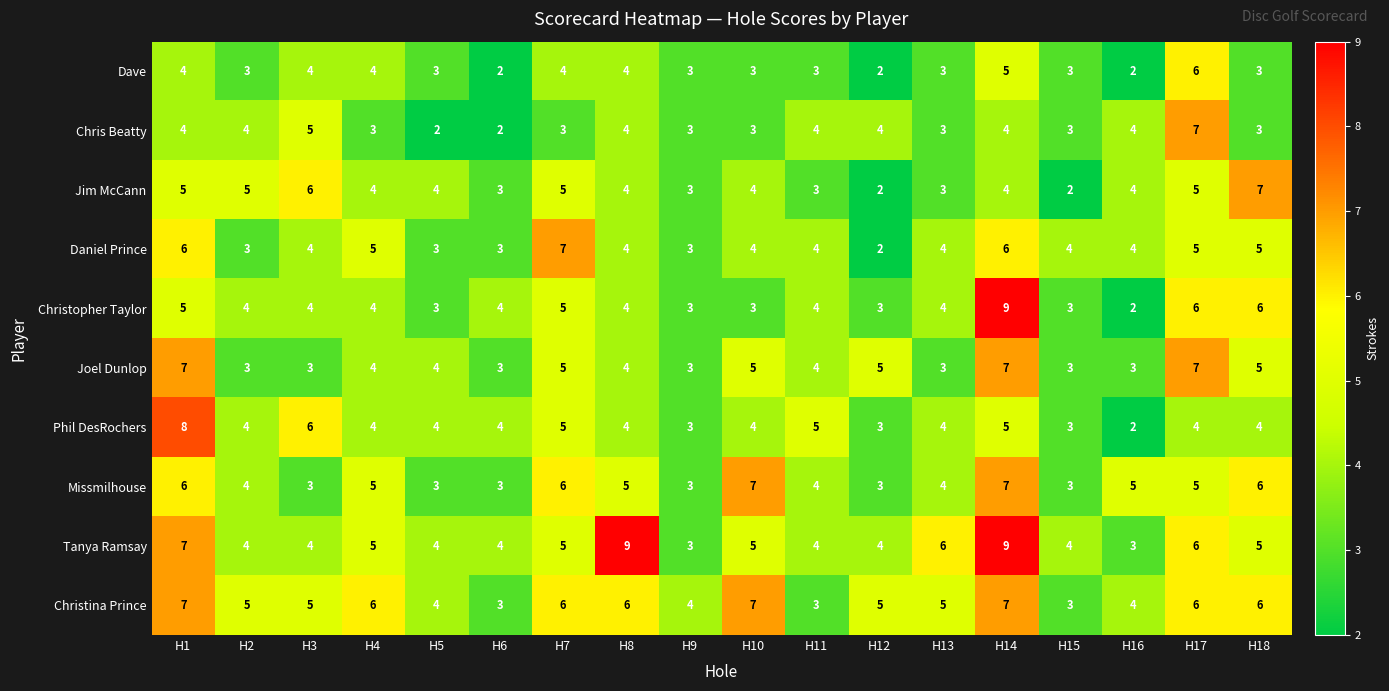

What is the difference between the second highest and second lowest values in the Daniel Prince series?

3